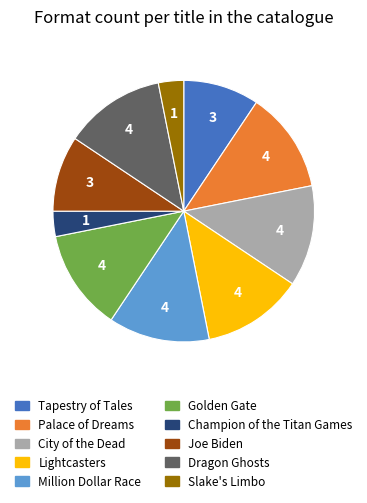

Is Slake's Limbo the majority of the pie?

No